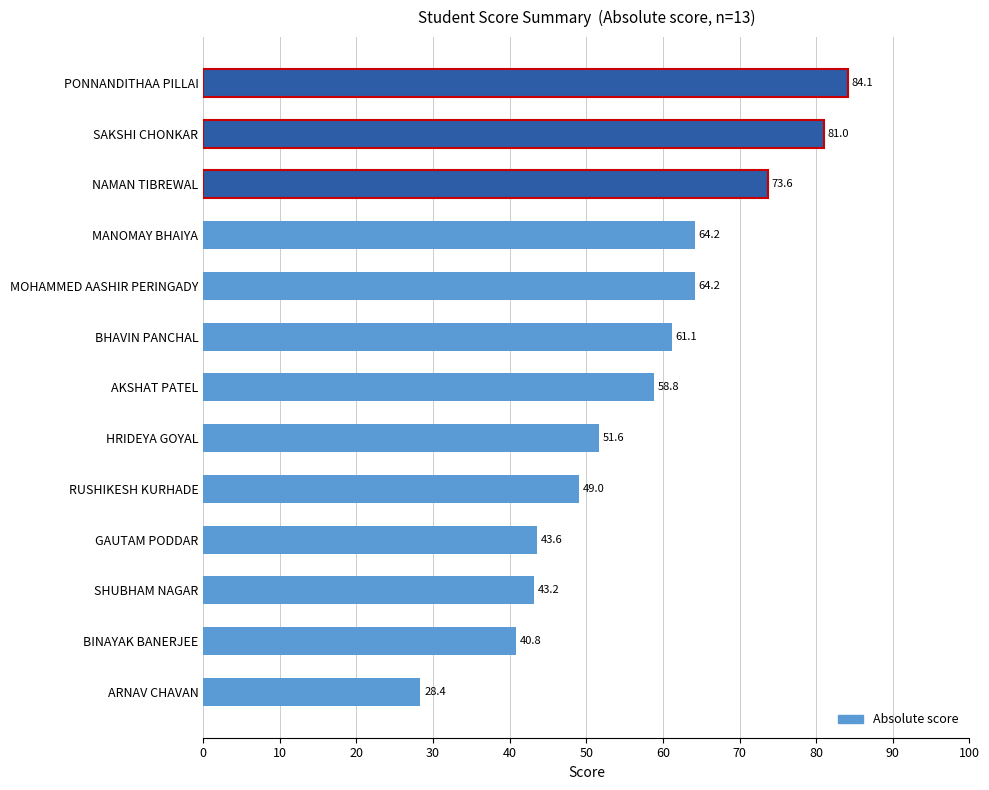

At which label is the value closest to 56?

AKSHAT PATEL